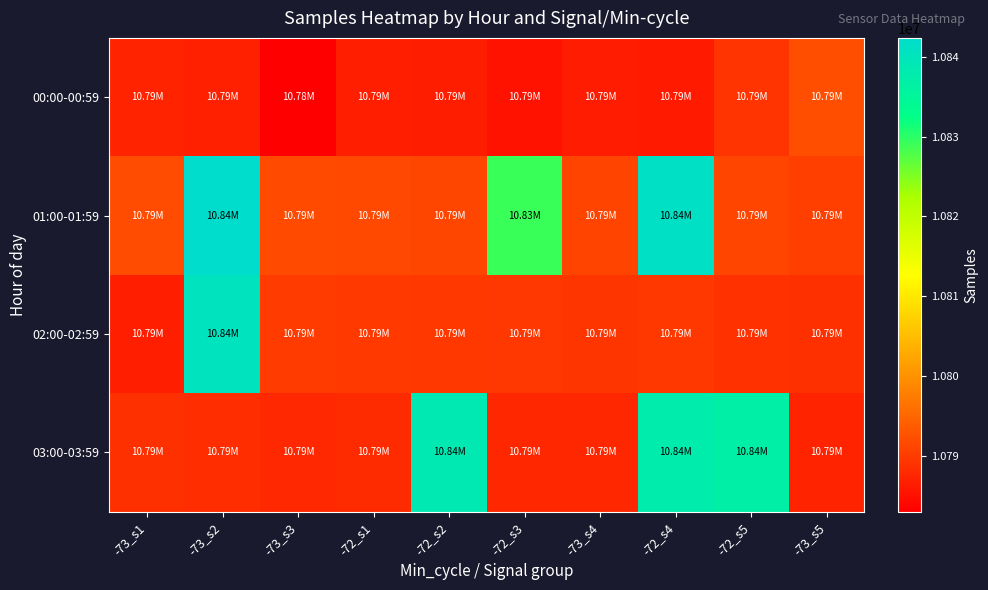

What is the total value across all series at -73_s1?

43154828